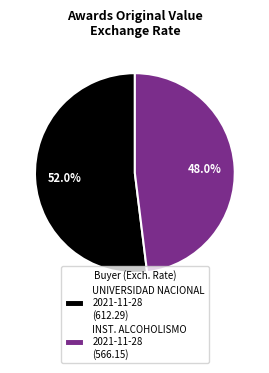

What percentage is NOT represented by UNIVERSIDAD NACIONAL 2021-11-28 (612.29)?

48.0%